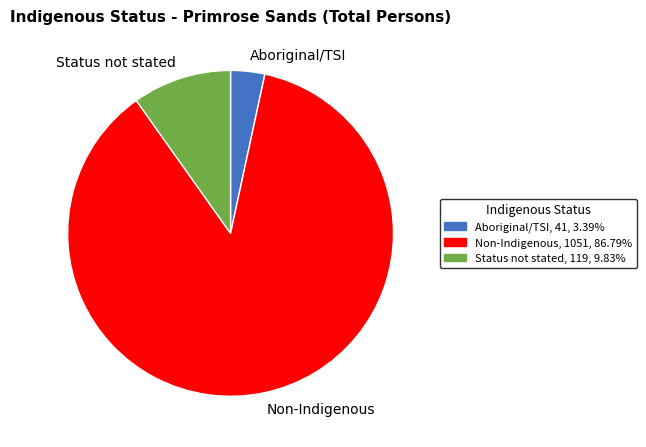

How many slices are in this pie chart?

3